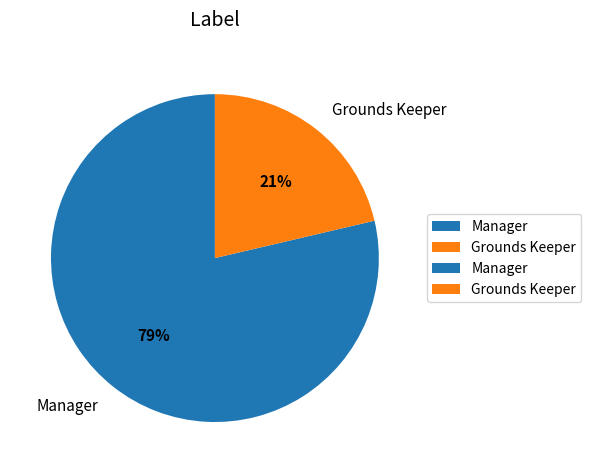

Combined, do Grounds Keeper and Manager account for over 50%?

Yes